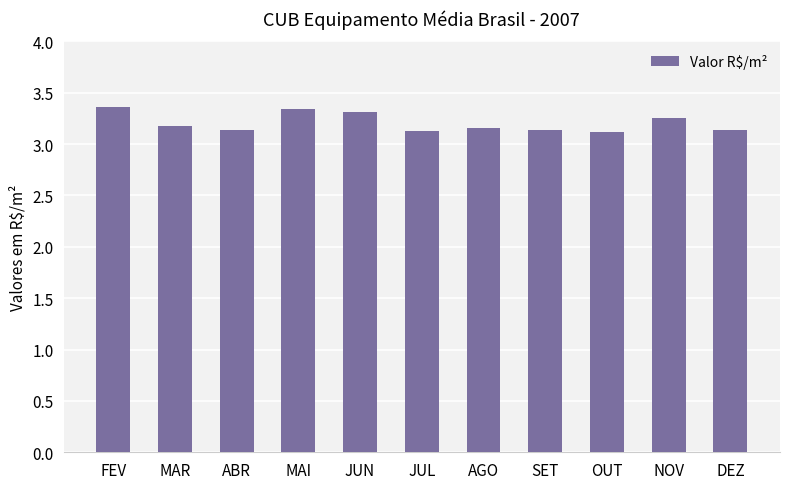

The chart shows a value of 3.2 at AGO. True or false?

True